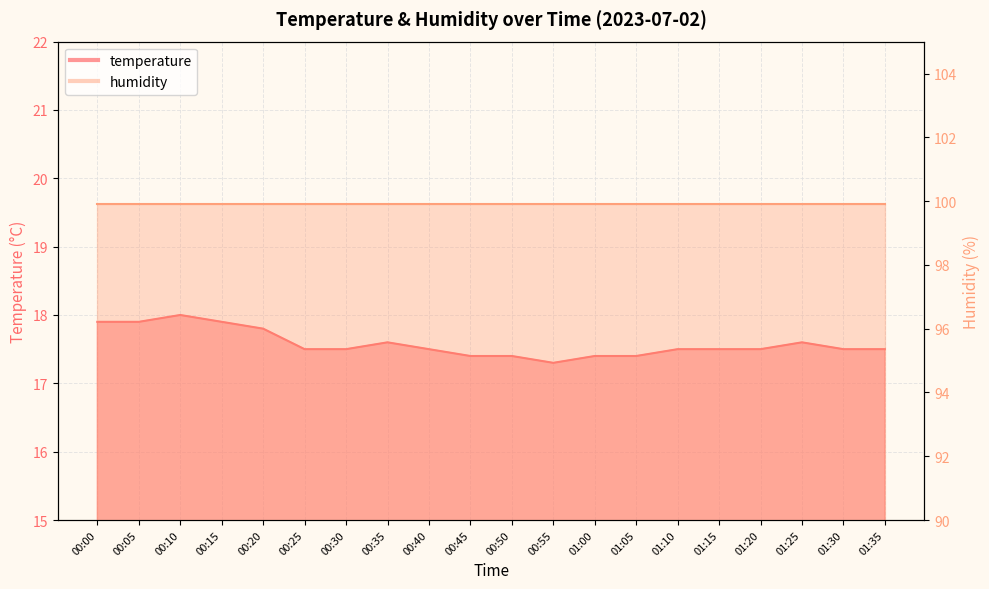

What is the maximum value shown in the chart?

18.0